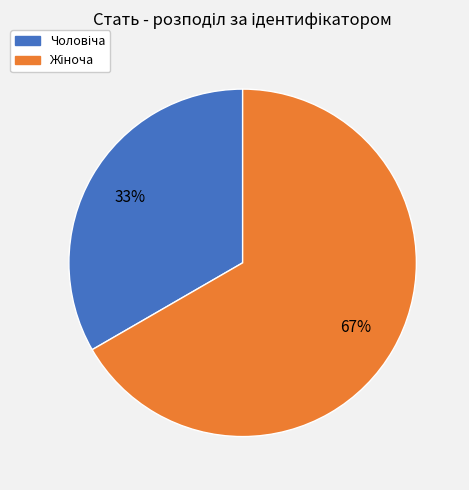

Is there any slice that represents more than half of the pie?

Yes